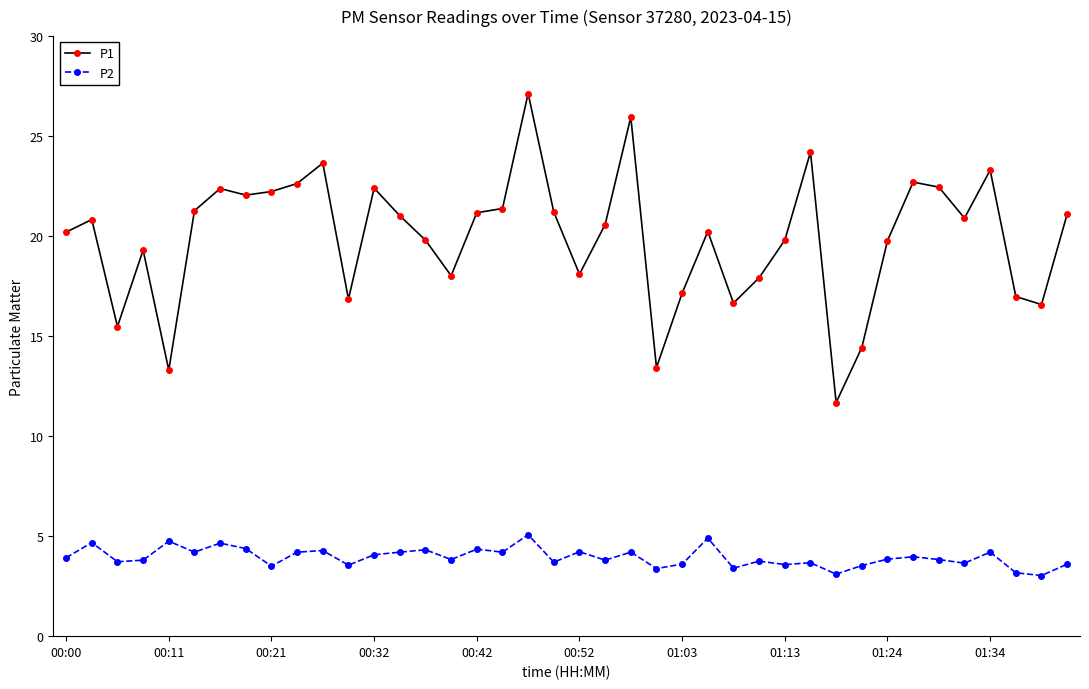

How many lines are shown in the chart?

2